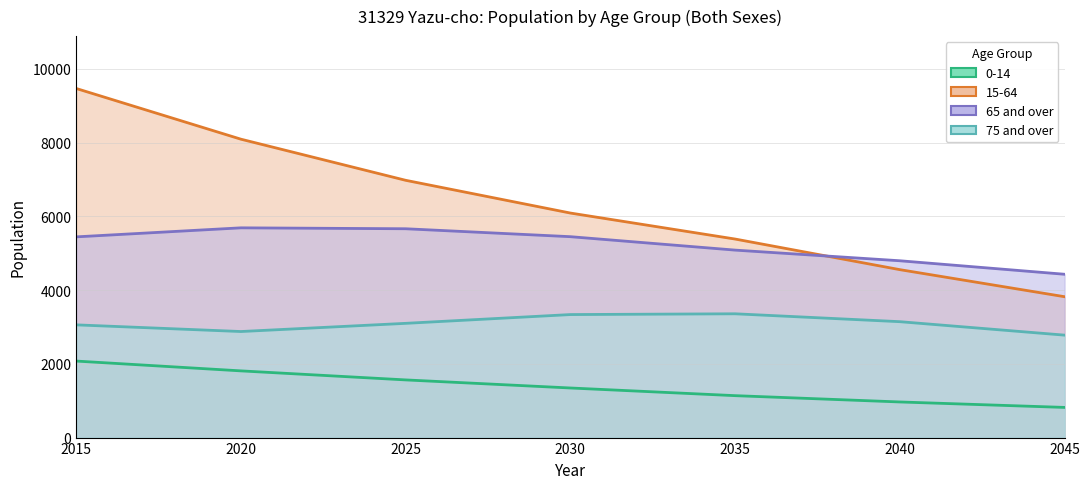

What is the value of the 0-14 point at the 4th from the left?

1345